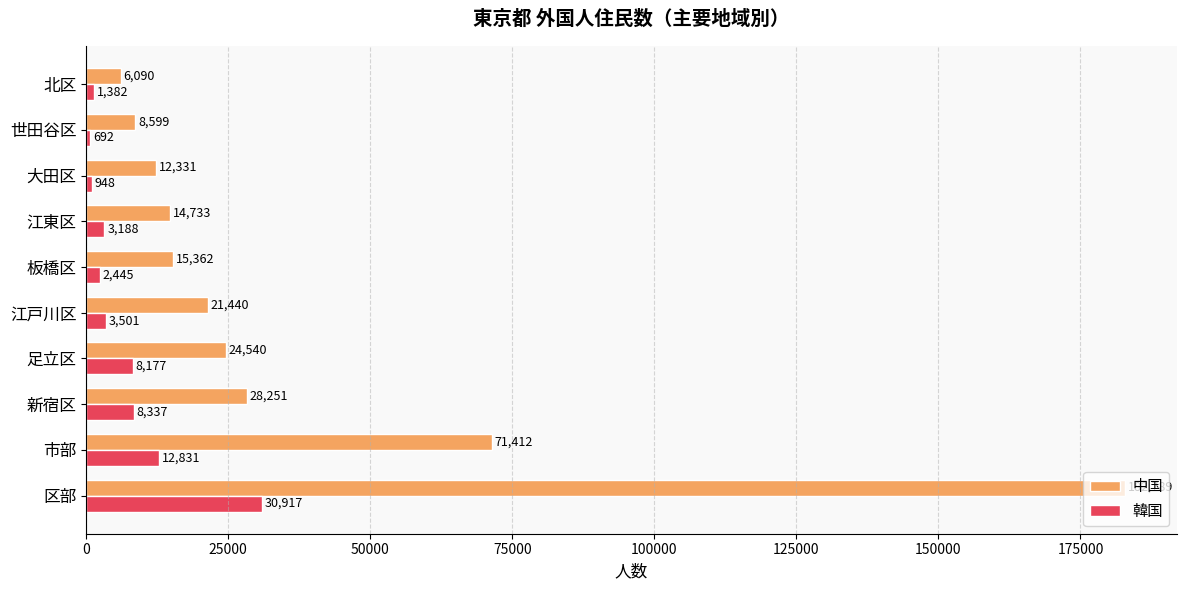

True or false: 韓国 has a value of 8337 at 新宿区.

True